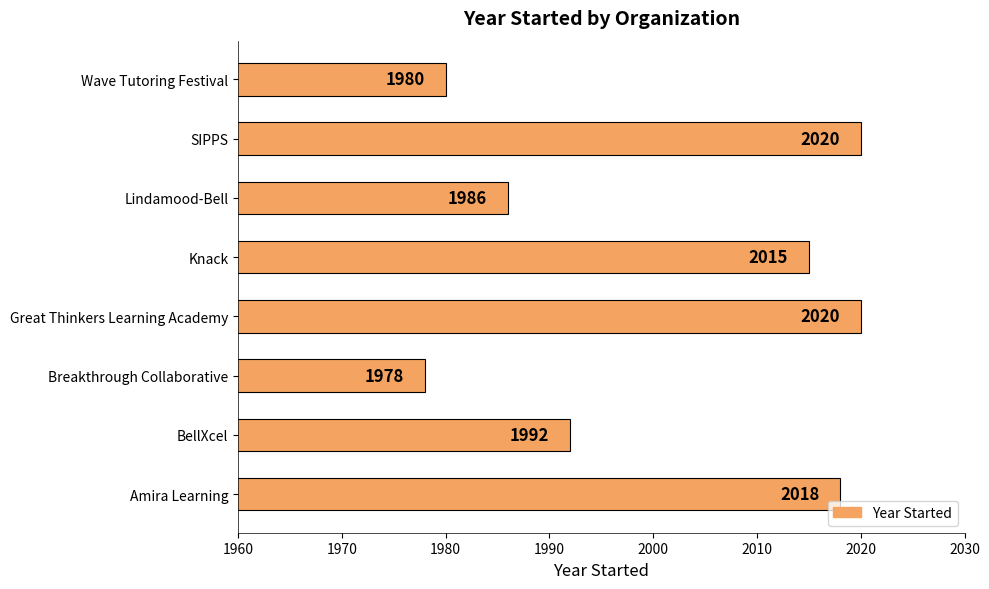

Reading top to bottom, extract all data points from this chart.

Wave Tutoring Festival=1980	SIPPS=2020	Lindamood-Bell=1986	Knack=2015	Great Thinkers Learning Academy=2020	Breakthrough Collaborative=1978	BellXcel=1992	Amira Learning=2018